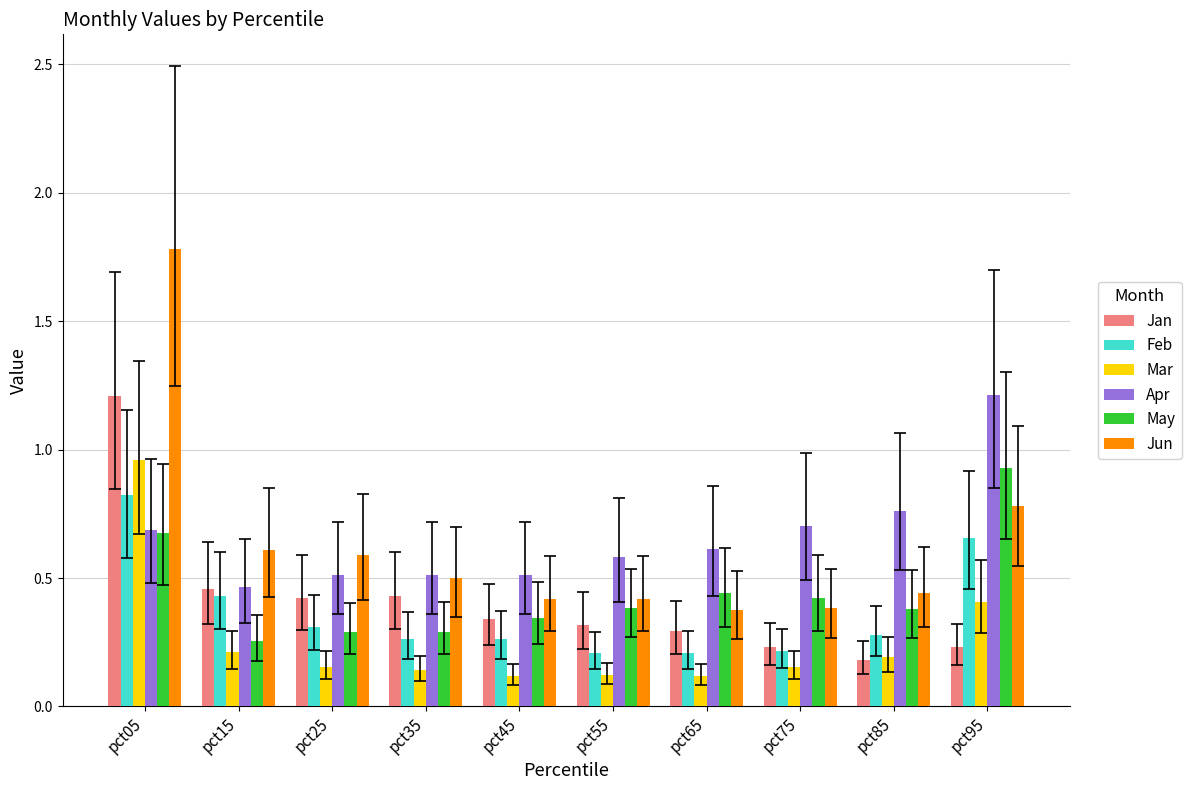

What is the difference between the maximum and second lowest values in the Jun series?

1.4